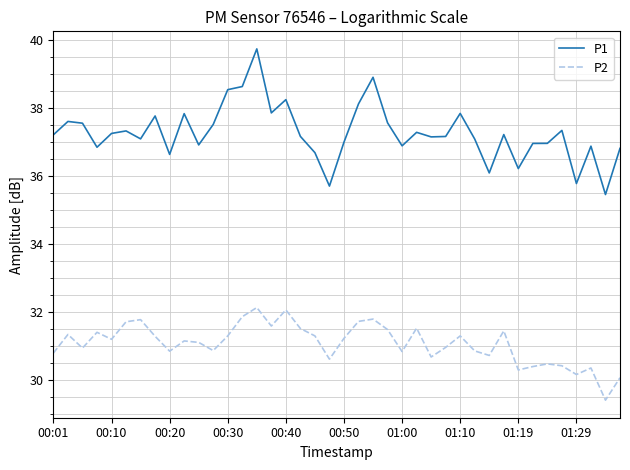

Which series has the largest range (max minus min)?

P1